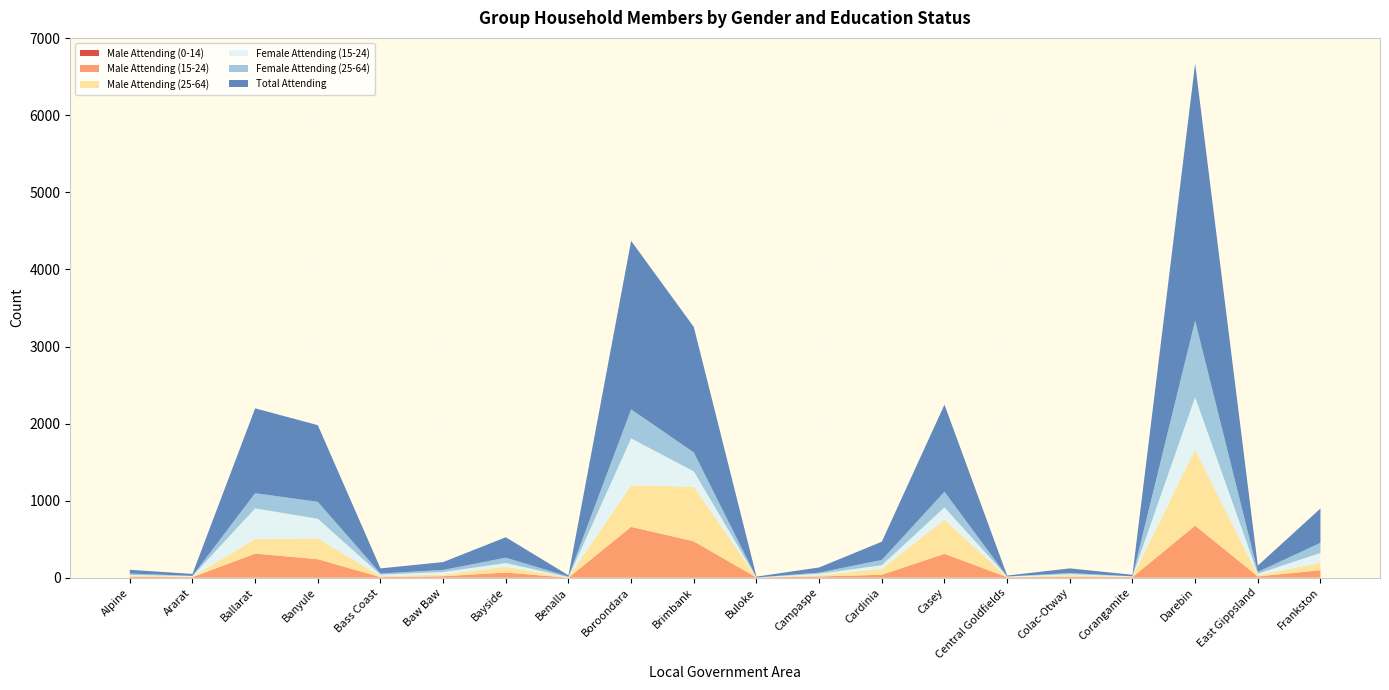

Reading left to right, extract all data points from this chart.

Male Attending (0-14): Alpine=0	Ararat=0	Ballarat=0	Banyule=0	Bass Coast=0	Baw Baw=0	Bayside=0	Benalla=0	Boroondara=0	Brimbank=0	Buloke=0	Campaspe=0	Cardinia=0	Casey=0	Central Goldfields=0	Colac-Otway=0	Corangamite=0	Darebin=0	East Gippsland=0	Frankston=0
Male Attending (15-24): Alpine=11	Ararat=7	Ballarat=313	Banyule=240	Bass Coast=8	Baw Baw=19	Bayside=67	Benalla=0	Boroondara=660	Brimbank=472	Buloke=3	Campaspe=16	Cardinia=38	Casey=310	Central Goldfields=7	Colac-Otway=9	Corangamite=8	Darebin=676	East Gippsland=17	Frankston=97
Male Attending (25-64): Alpine=16	Ararat=7	Ballarat=189	Banyule=269	Bass Coast=12	Baw Baw=22	Bayside=75	Benalla=3	Boroondara=539	Brimbank=709	Buloke=0	Campaspe=16	Cardinia=76	Casey=443	Central Goldfields=0	Colac-Otway=23	Corangamite=3	Darebin=987	East Gippsland=16	Frankston=98
Female Attending (15-24): Alpine=10	Ararat=7	Ballarat=398	Banyule=256	Bass Coast=19	Baw Baw=33	Bayside=49	Benalla=3	Boroondara=609	Brimbank=199	Buloke=0	Campaspe=19	Cardinia=48	Casey=159	Central Goldfields=9	Colac-Otway=13	Corangamite=7	Darebin=680	East Gippsland=19	Frankston=127
Female Attending (25-64): Alpine=17	Ararat=3	Ballarat=197	Banyule=220	Bass Coast=16	Baw Baw=27	Bayside=69	Benalla=9	Boroondara=377	Brimbank=246	Buloke=0	Campaspe=15	Cardinia=69	Casey=204	Central Goldfields=0	Colac-Otway=16	Corangamite=0	Darebin=993	East Gippsland=23	Frankston=131
Total Attending: Alpine=49	Ararat=25	Ballarat=1101	Banyule=995	Bass Coast=66	Baw Baw=102	Bayside=265	Benalla=16	Boroondara=2186	Brimbank=1628	Buloke=11	Campaspe=67	Cardinia=236	Casey=1130	Central Goldfields=12	Colac-Otway=60	Corangamite=20	Darebin=3336	East Gippsland=82	Frankston=445